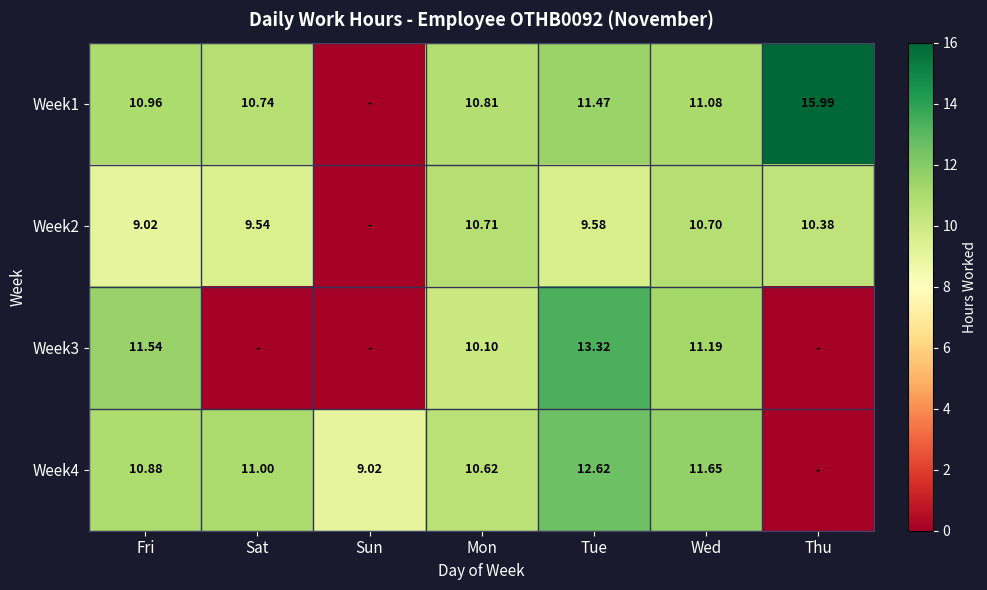

Is the value of Week3 at Tue greater than the value of Week4 at Tue?

Yes